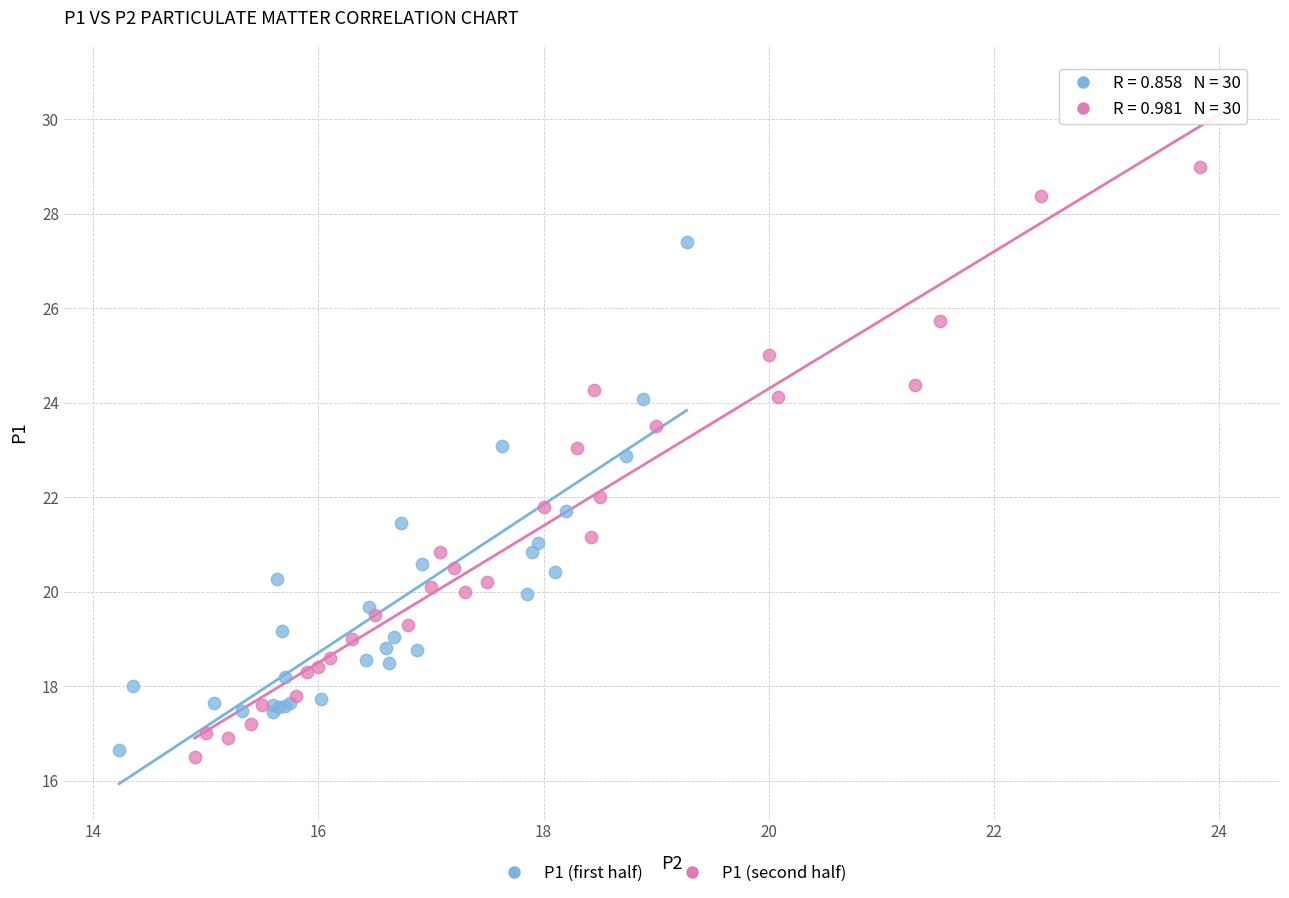

Which series reaches the maximum Y coordinate?

P1 (second half)